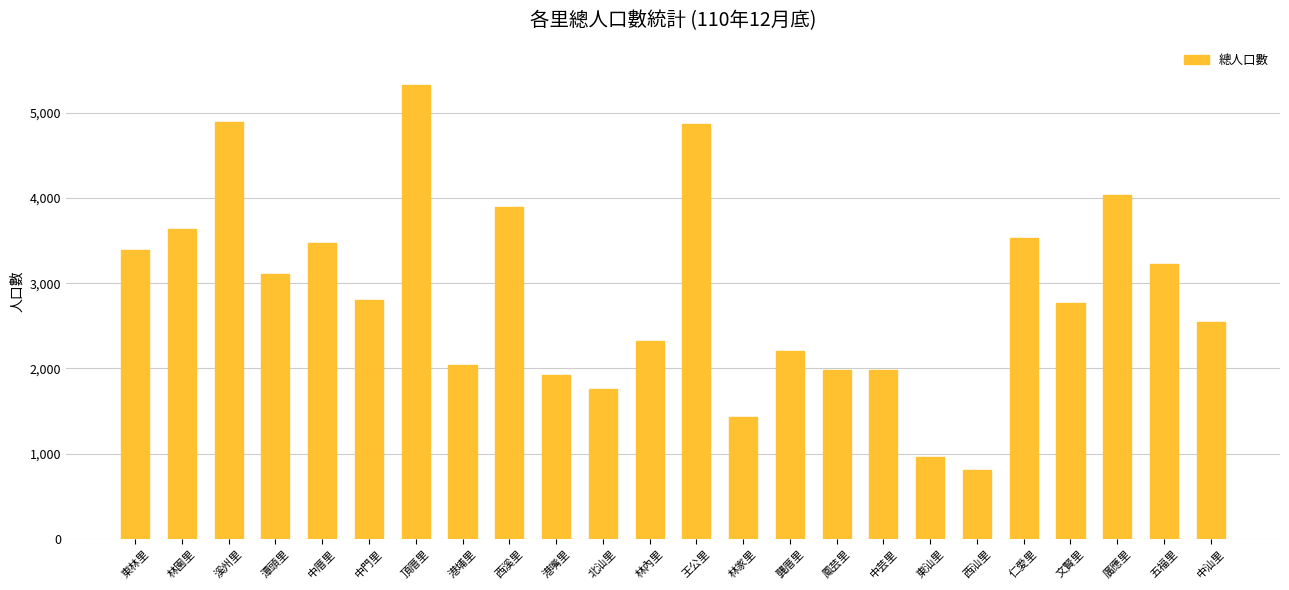

What value does the data have at 中門里, to the nearest 100?

2800